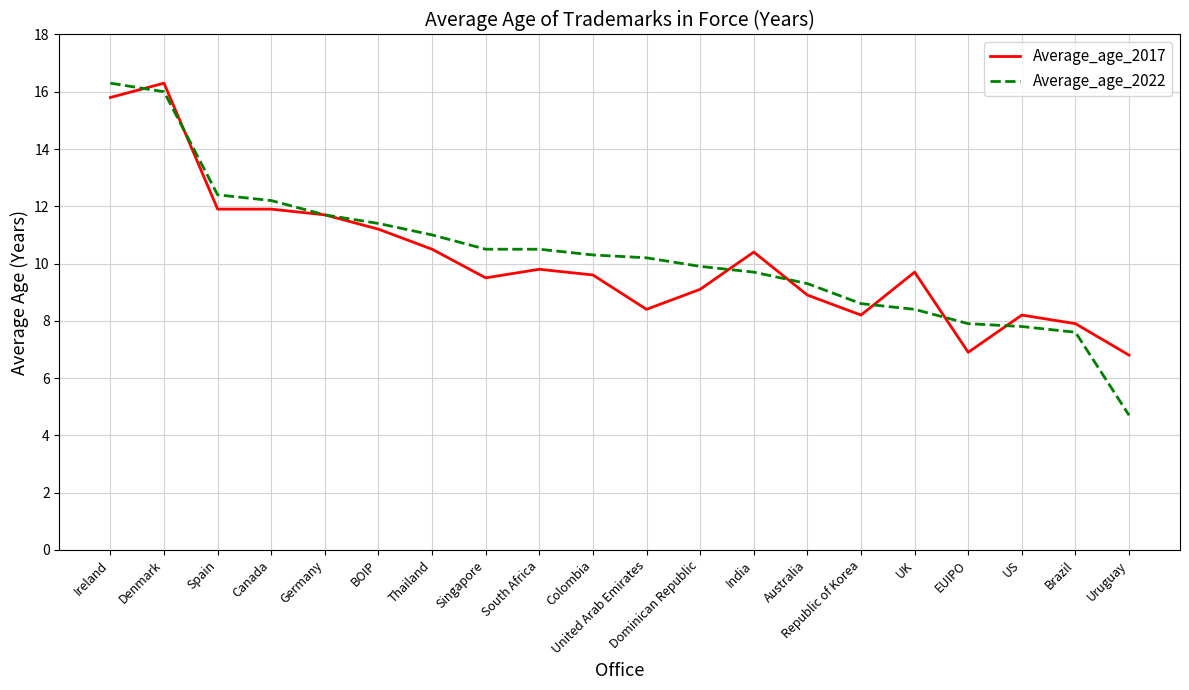

List the series in order of their overall mean, highest first.

Average_age_2022, Average_age_2017